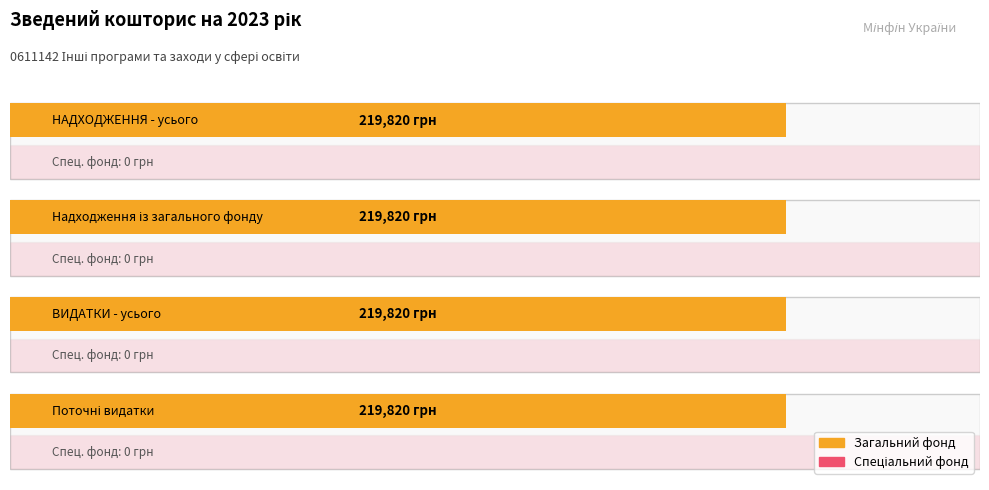

Rank the series by their maximum value, from lowest to highest.

special_fund, general_fund